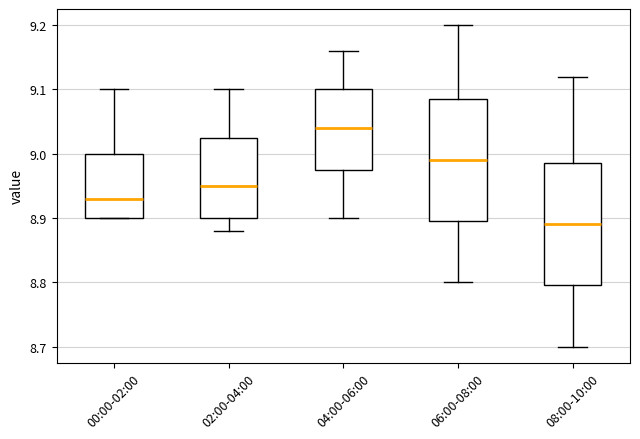

Where is the lower edge of the box for 00:00-02:00 on the y-axis? The values are not printed on the chart, so give them approximately, as read against the axis.

8.90